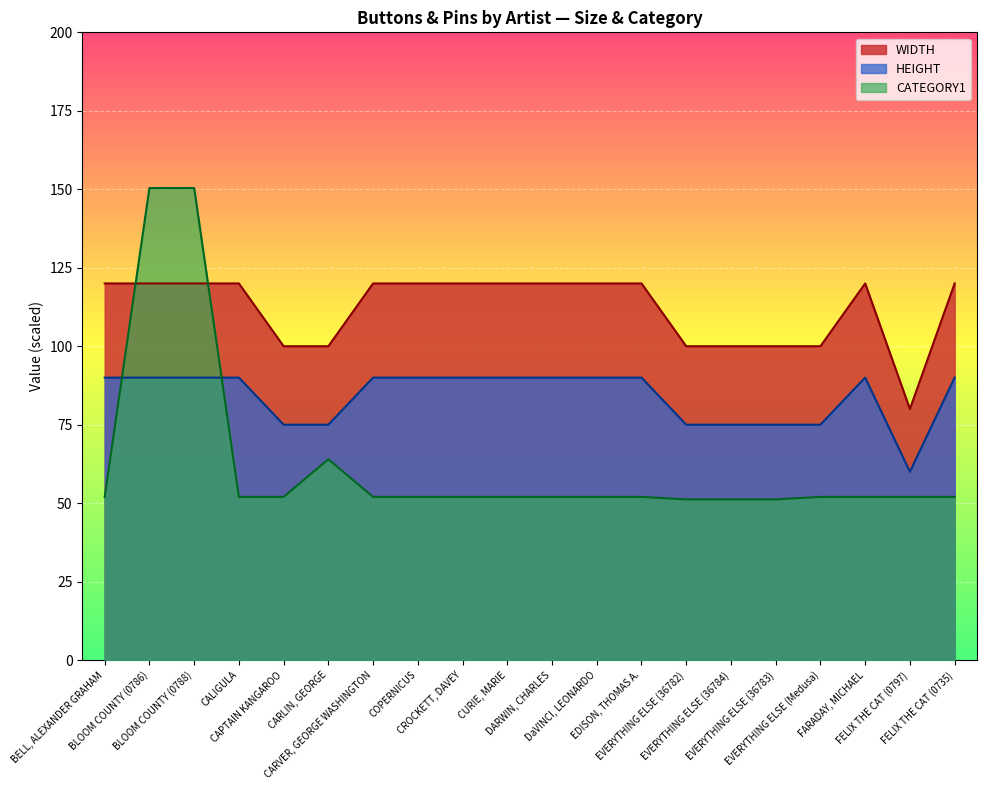

What is the smallest value displayed?

51.2